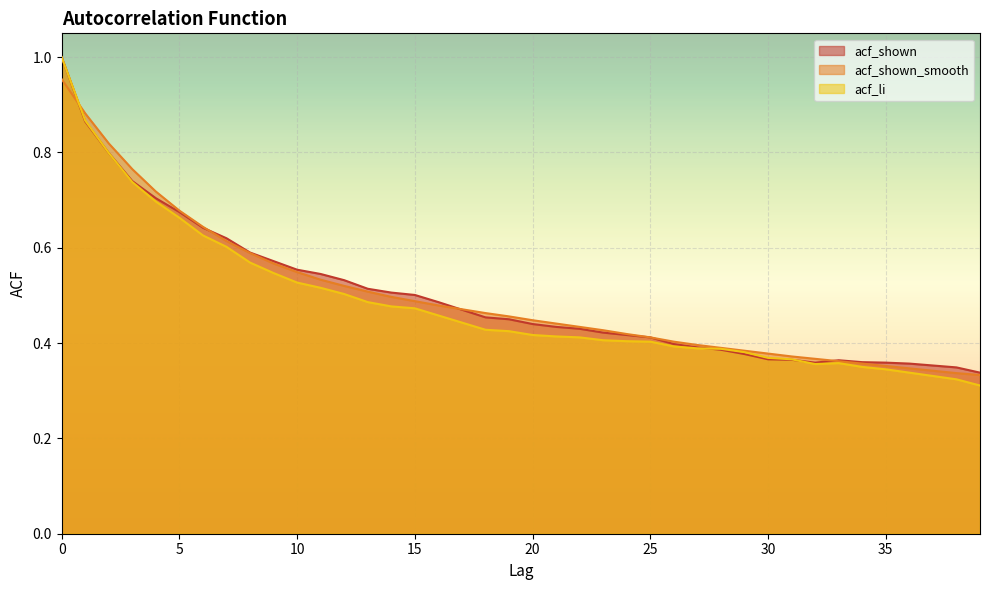

True or false: acf_shown_smooth has a value of 0.5 at 18.

True